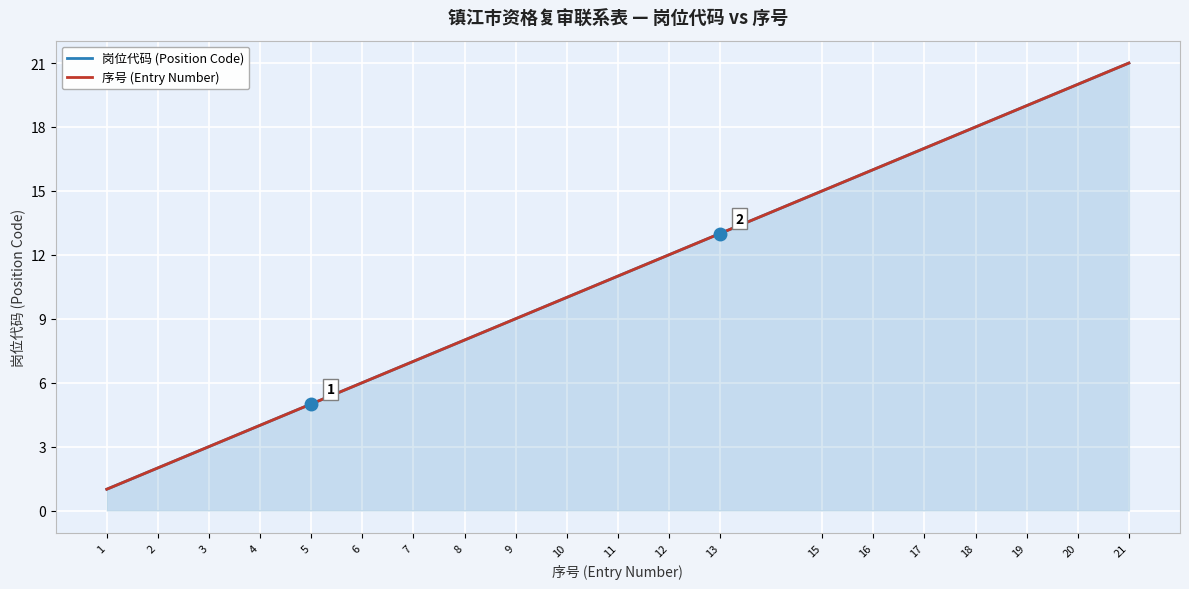

True or false: 序号 (Entry Number) and 岗位代码 (Position Code) intersect in this chart.

False